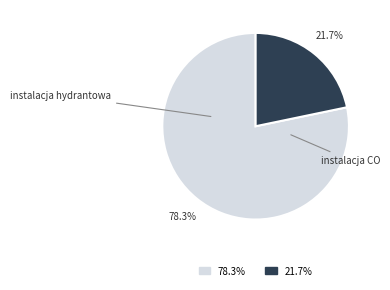

Approximately how many times larger is the value at instalacja hydrantowa compared to instalacja CO?

3.6